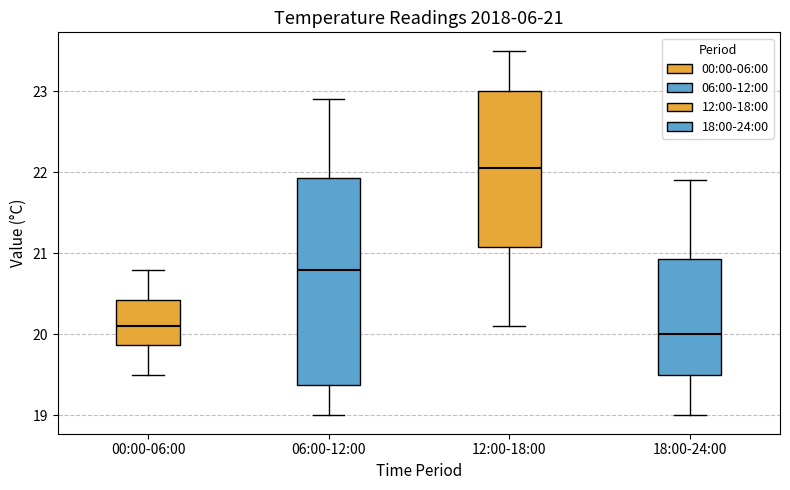

Comparing the boxes themselves (not the whiskers), which one is the tallest?

06:00-12:00